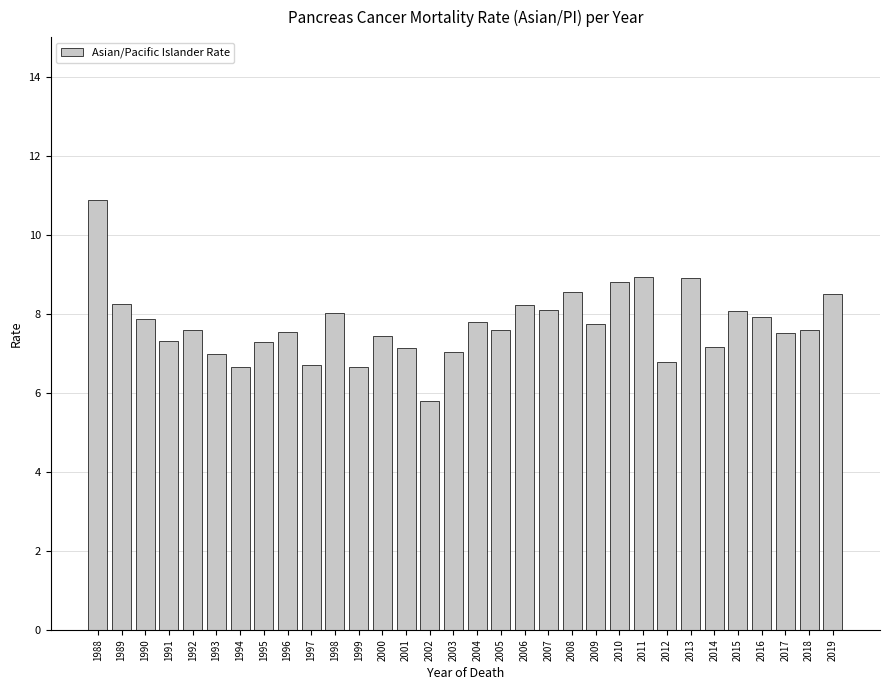

The value at 2013 is 4.9. True or false?

False